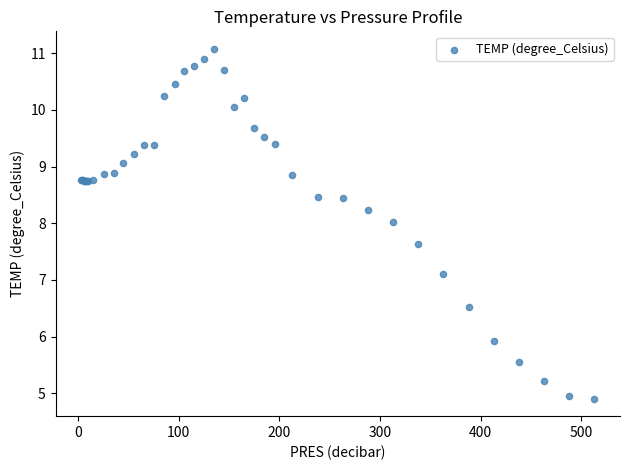

What Y value in the scatter plot is closest to 7?

7.1